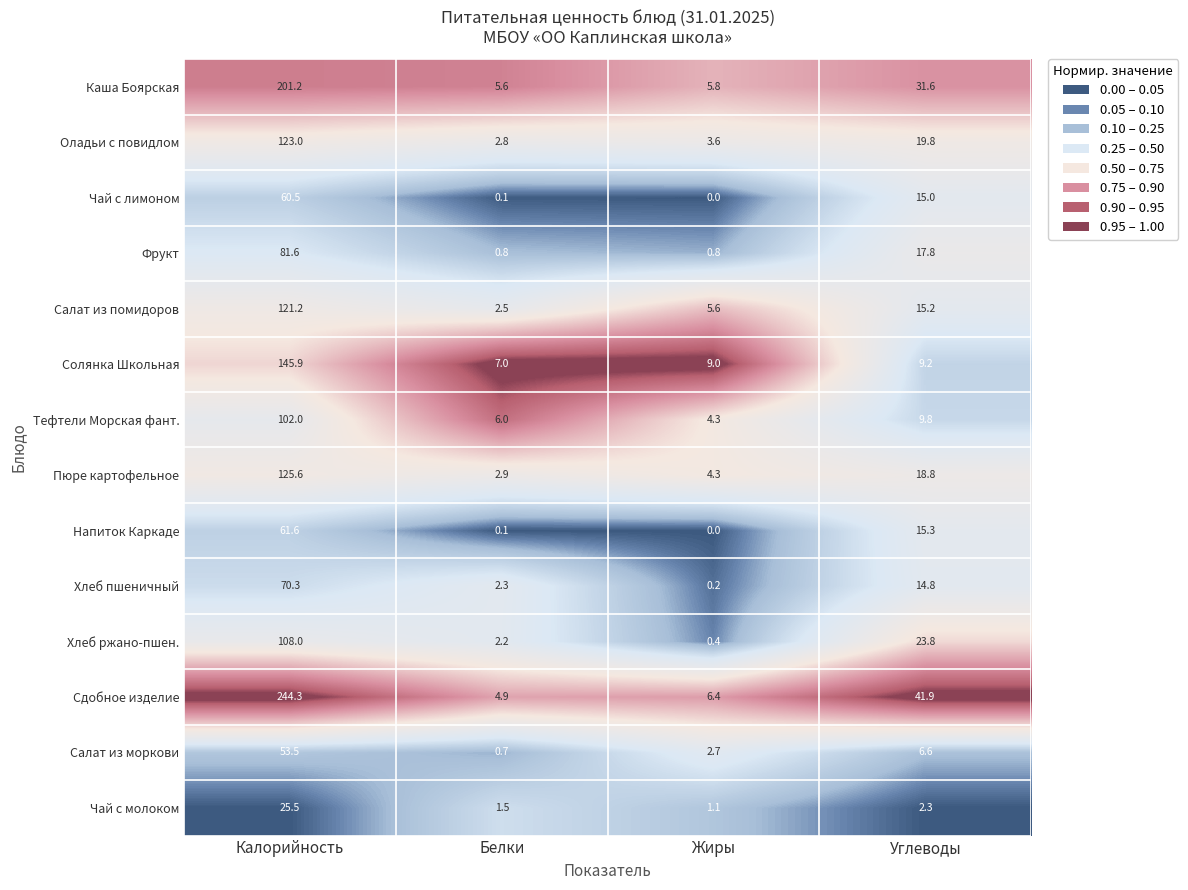

Is it true that Сдобное изделие equals 10.6 at Жиры?

False